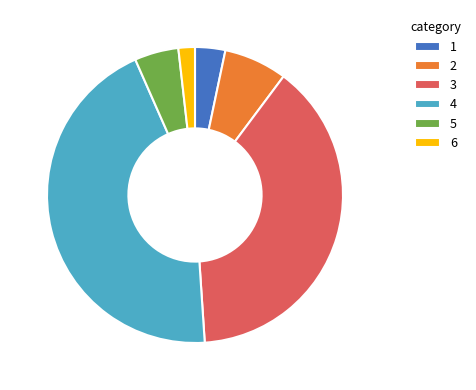

Is there any slice that represents more than half of the pie?

No